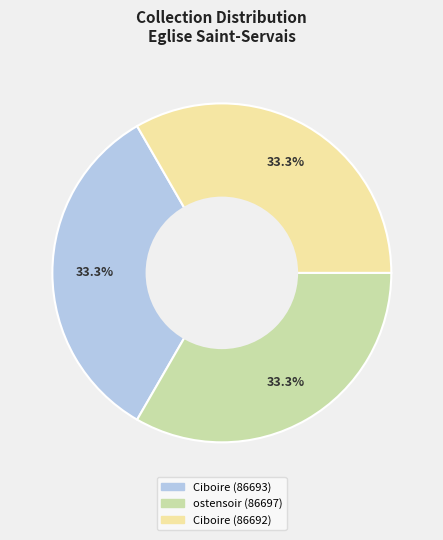

Approximately how many times larger is the value at Ciboire (86693) compared to Ciboire (86692)?

1.0